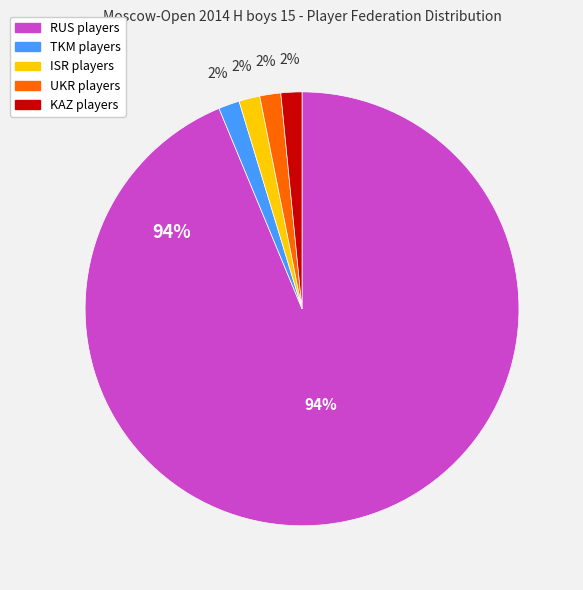

To the nearest percent, what is the average slice percentage?

20%